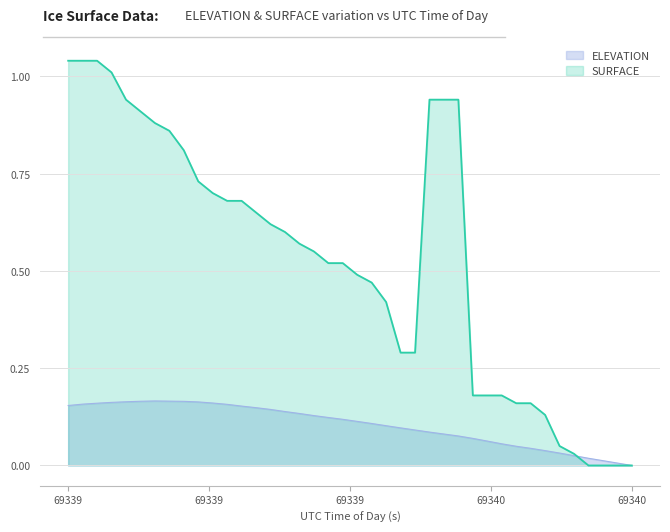

At how many categories does at least one series exceed 0?

39